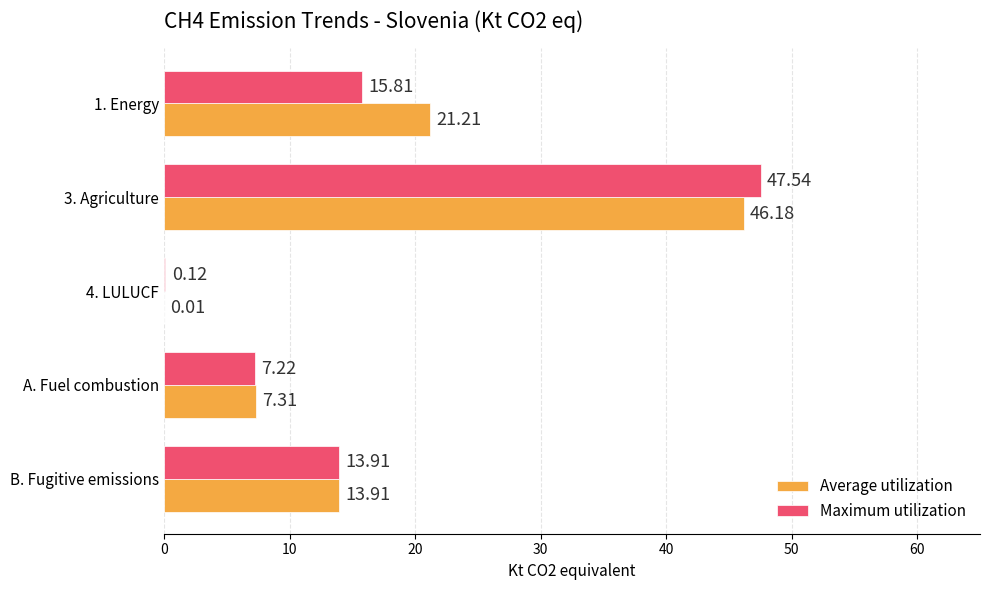

What is the sum of the Maximum utilization values at A. Fuel combustion and 1. Energy?

23.0